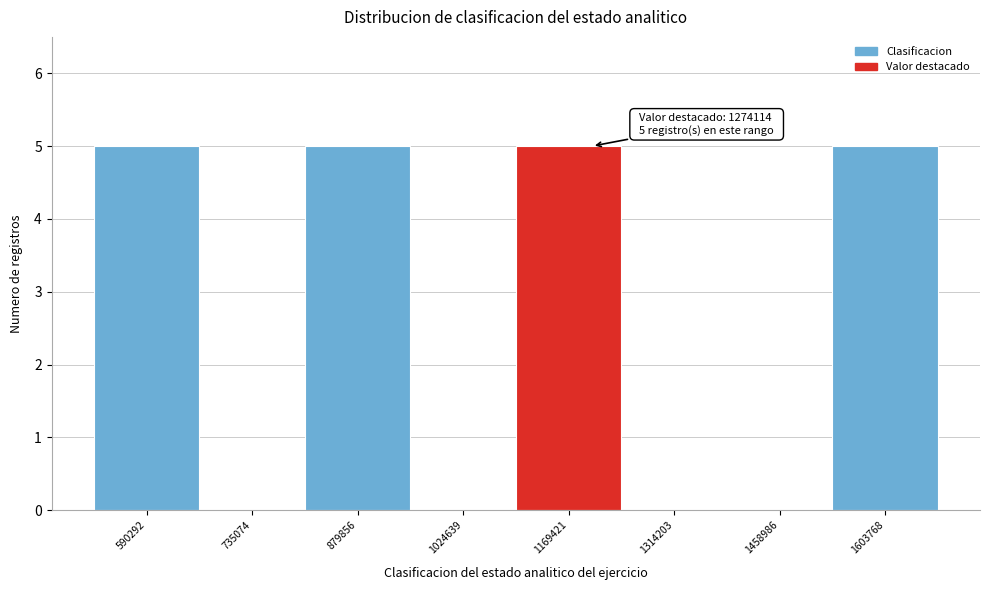

Reading right to left, transcribe all the data shown in this chart.

1603768=5	1458986=0	1314203=0	1169421=5	1024639=0	879856=5	735074=0	590292=5